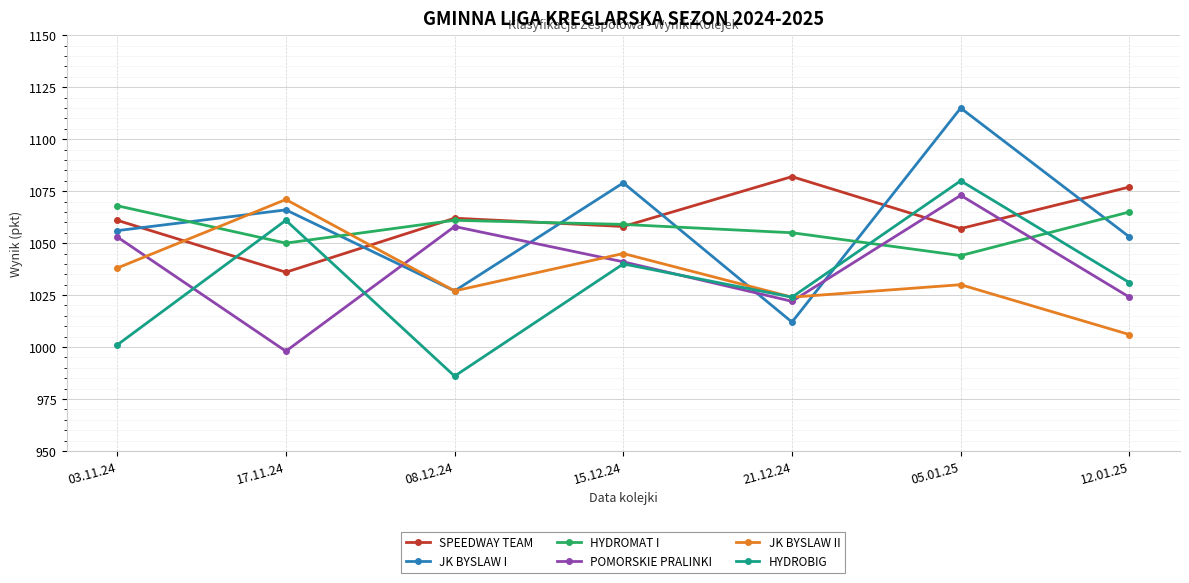

At which category is the sum across all series the highest?

05.01.25